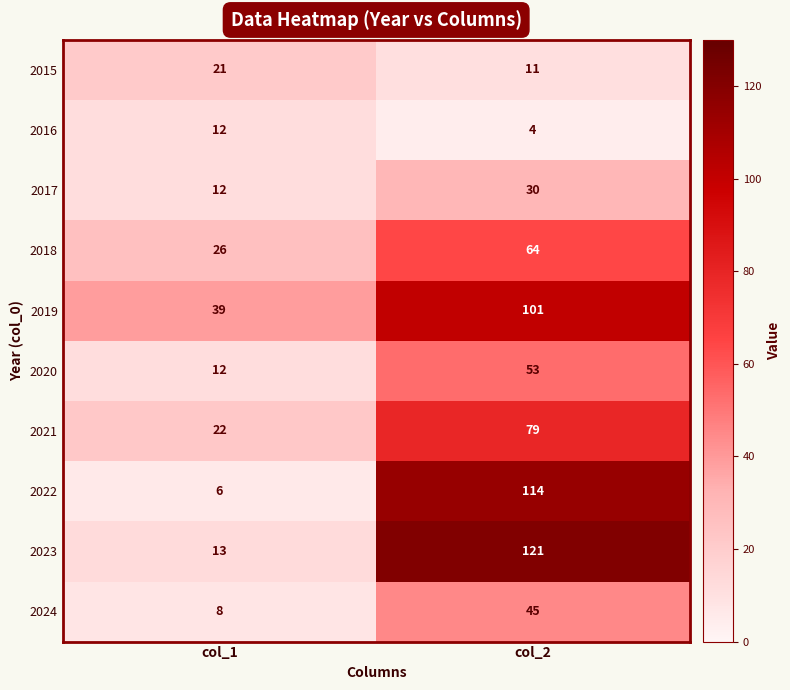

Rank the series by their maximum value, from highest to lowest.

2023, 2022, 2019, 2021, 2018, 2020, 2024, 2017, 2015, 2016